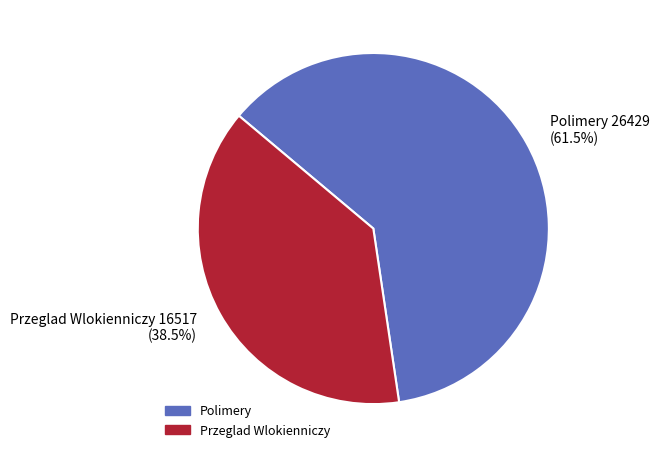

How many slices are in this pie chart?

2